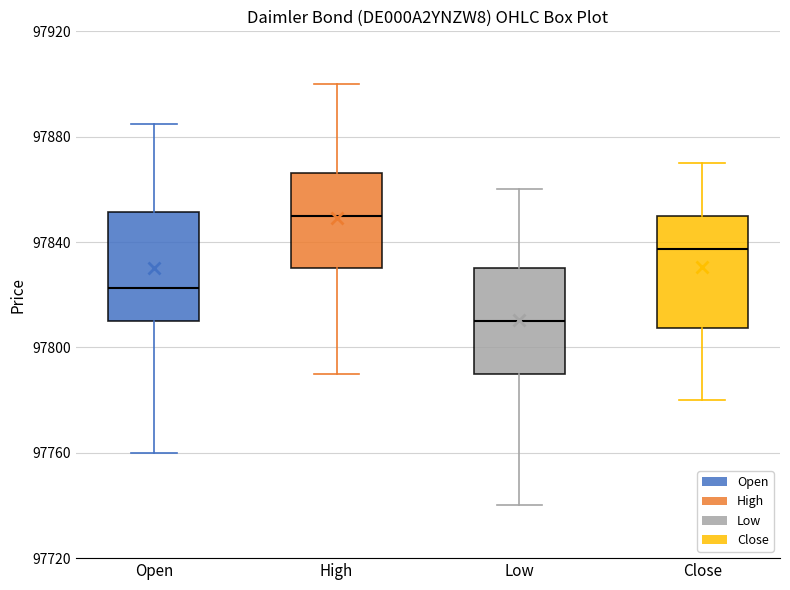

Reading left to right, transcribe this box plot: for each box, give where its median line is, the range the box spans, and where its two whiskers end, as read against the y-axis. The values are not printed on the chart, so give them approximately, as read against the axis.

Open: median 97825, box 97810 to 97850, whiskers 97760 to 97885
High: median 97850, box 97830 to 97865, whiskers 97790 to 97900
Low: median 97810, box 97790 to 97830, whiskers 97740 to 97860
Close: median 97840, box 97810 to 97850, whiskers 97780 to 97870